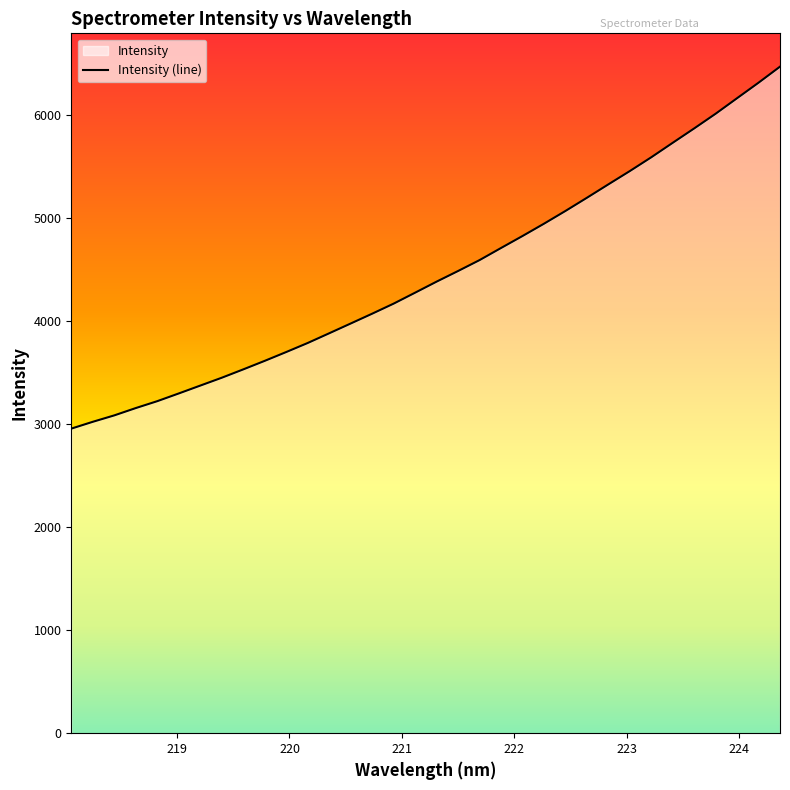

Rank the categories by value from highest to lowest.

224.3616, 224.1709, 223.9802, 223.7895, 223.5987, 223.408, 223.2172, 223.0264, 222.8355, 222.6447, 222.4538, 222.263, 222.0721, 221.8812, 221.6902, 221.4993, 221.3083, 221.1174, 220.9264, 220.7354, 220.5444, 220.3533, 220.1623, 219.9712, 219.7801, 219.589, 219.3979, 219.2067, 219.0156, 218.8244, 218.6332, 218.442, 218.2508, 218.0596